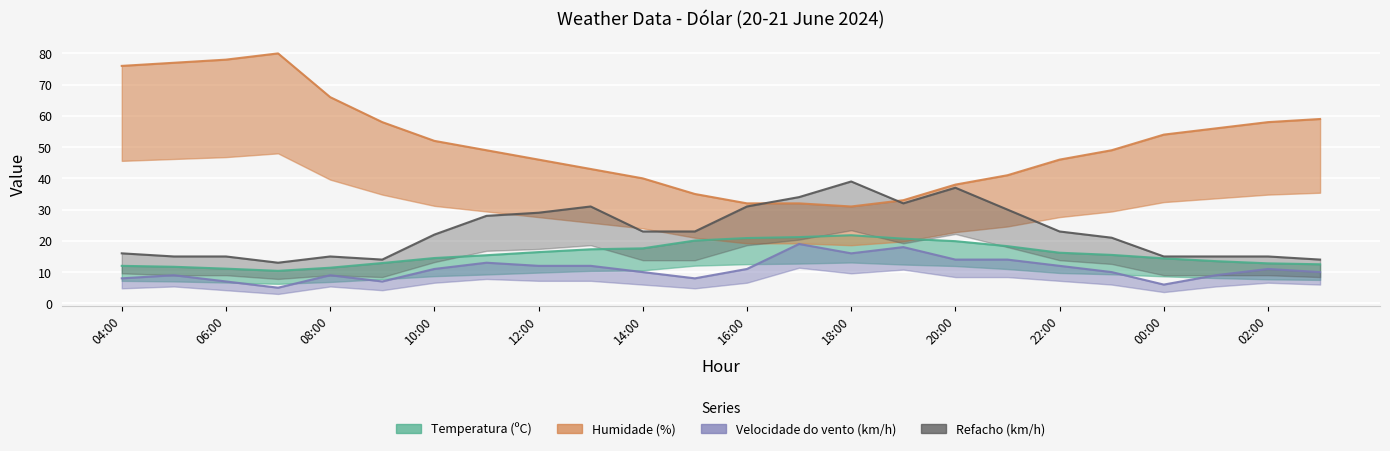

What is the value of the Humidade (%) point at the 15th from the left?

31.0